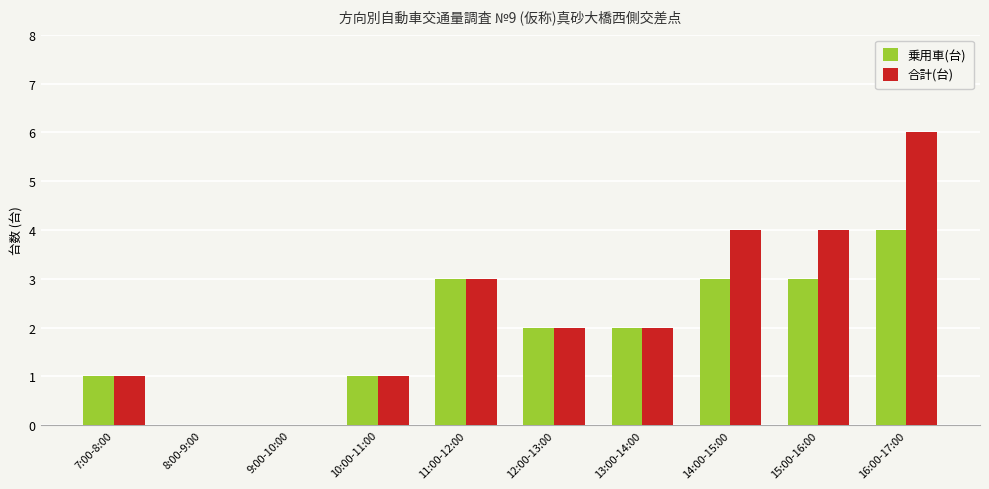

What are all the series names shown in the legend?

乗用車(台), 合計(台)